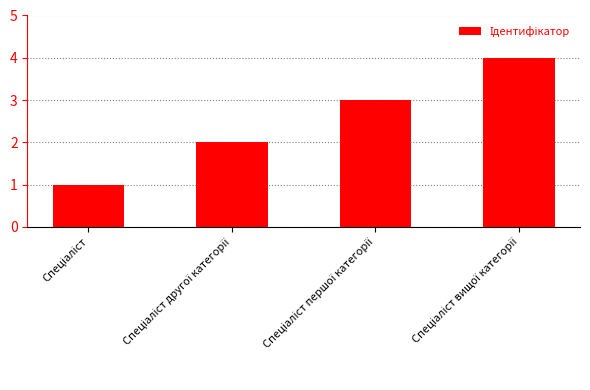

What is the sum of all values?

10